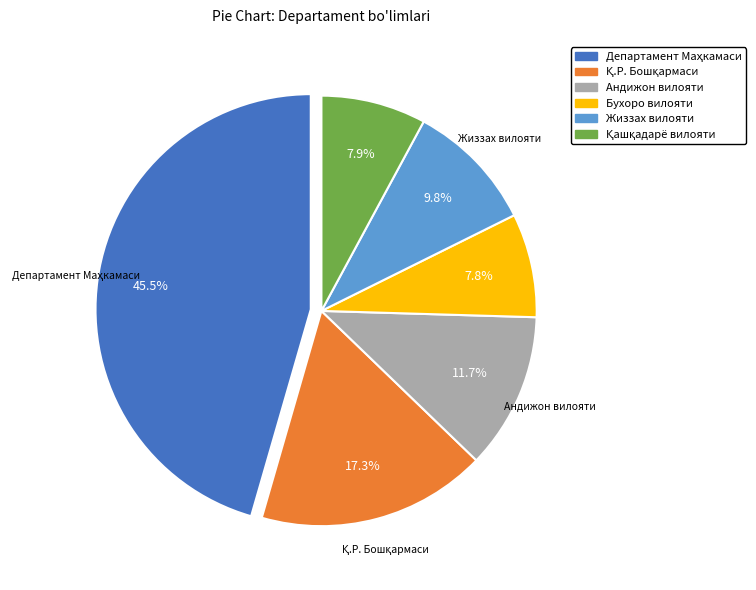

Is there a majority slice in this chart?

No